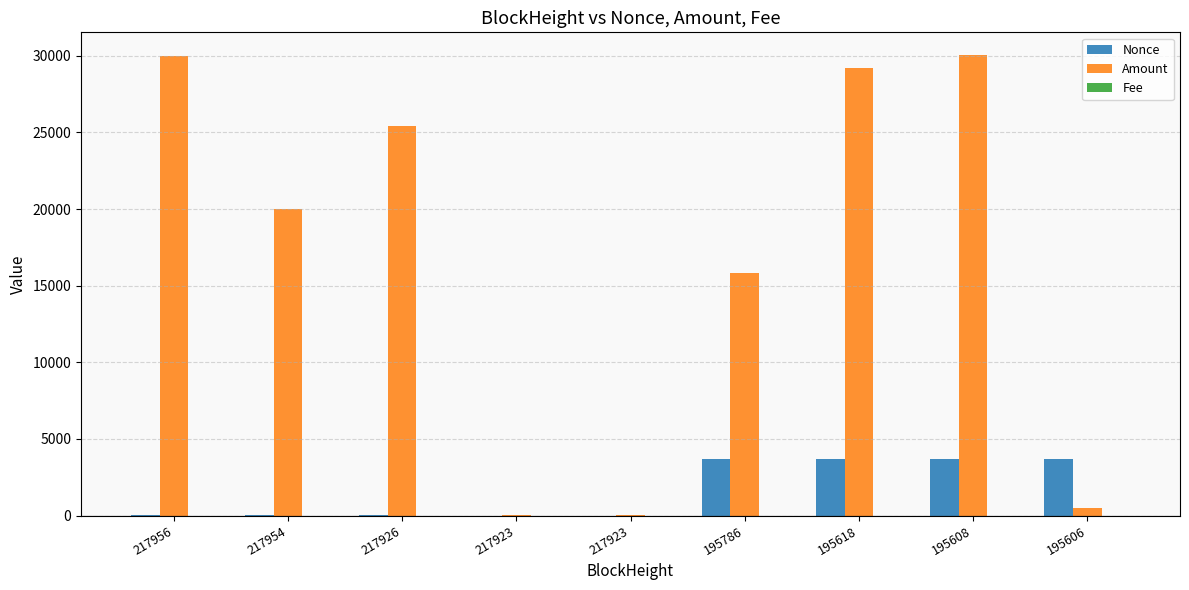

Which category has the lowest value across all series?

217923